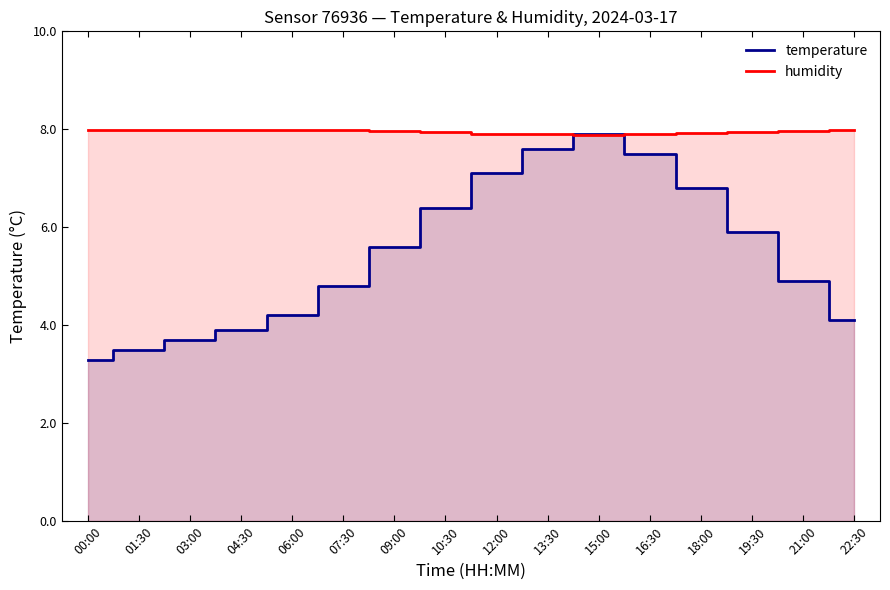

How many interior local peaks does the temperature series have?

1